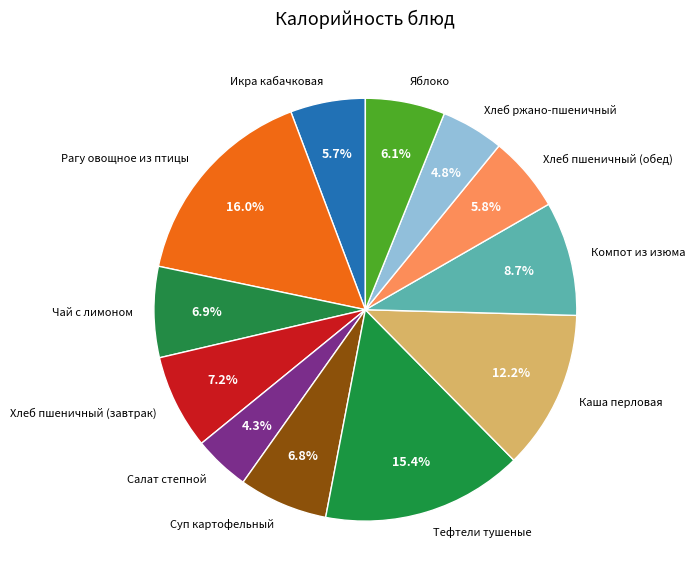

Count the number of slices in the pie.

12